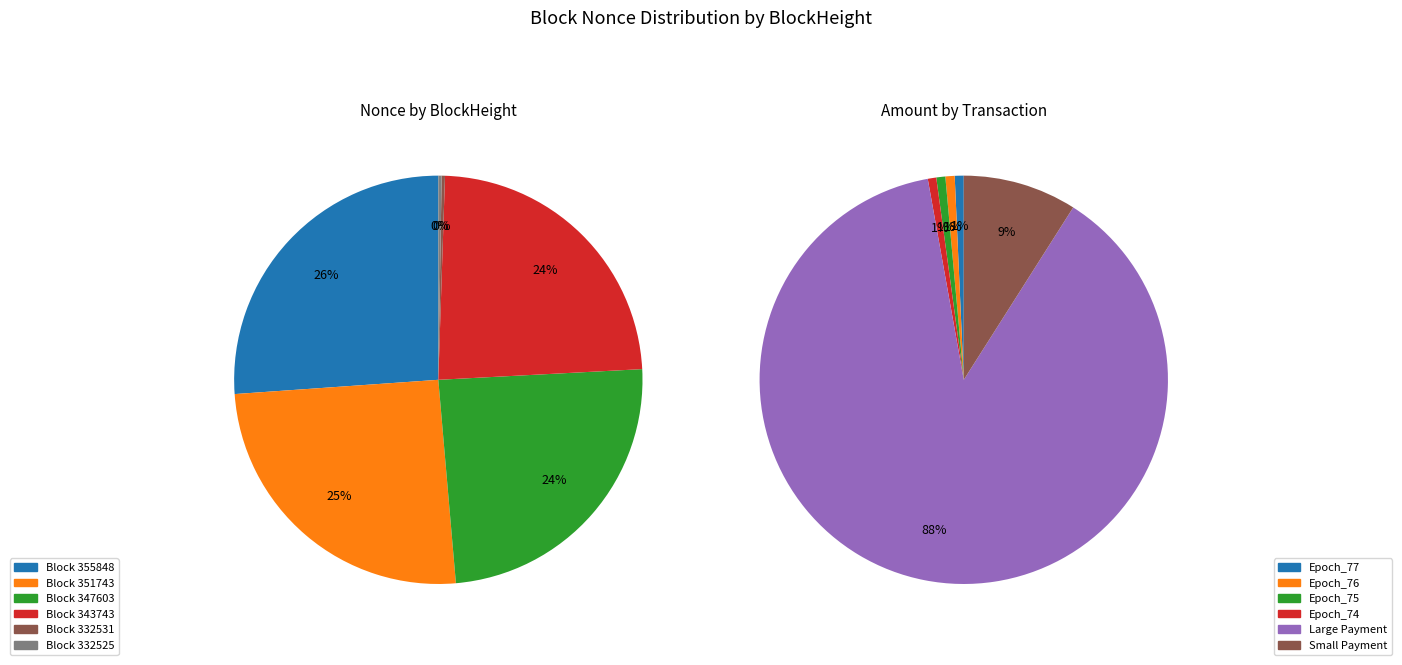

To the nearest percent, what is the difference between the largest and smallest slice percentages?

26%